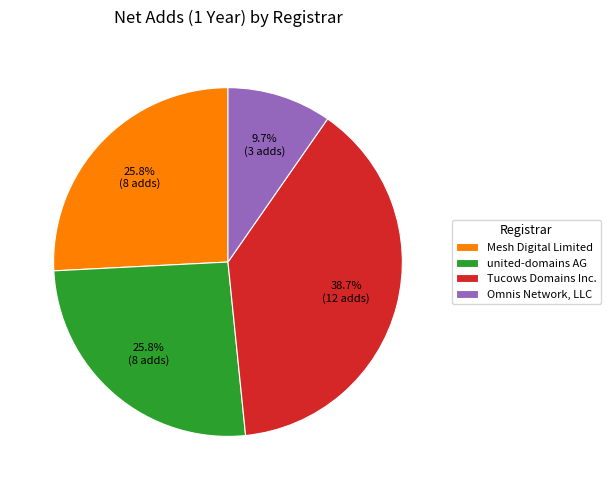

Count the number of slices in the pie.

4